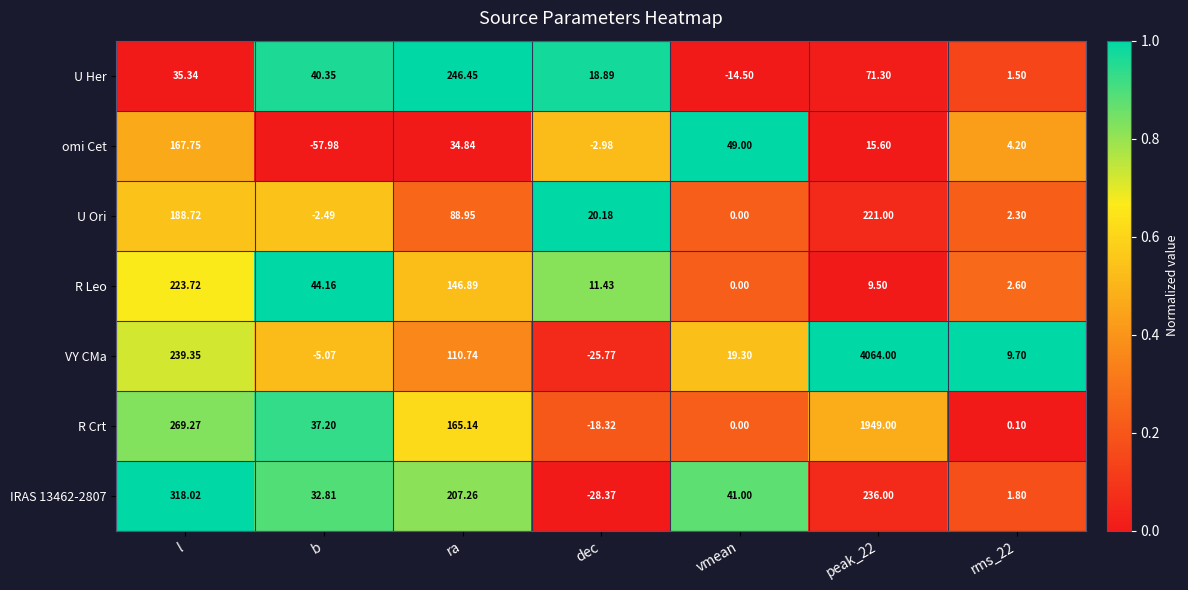

What is the total value across all series at b?

89.0